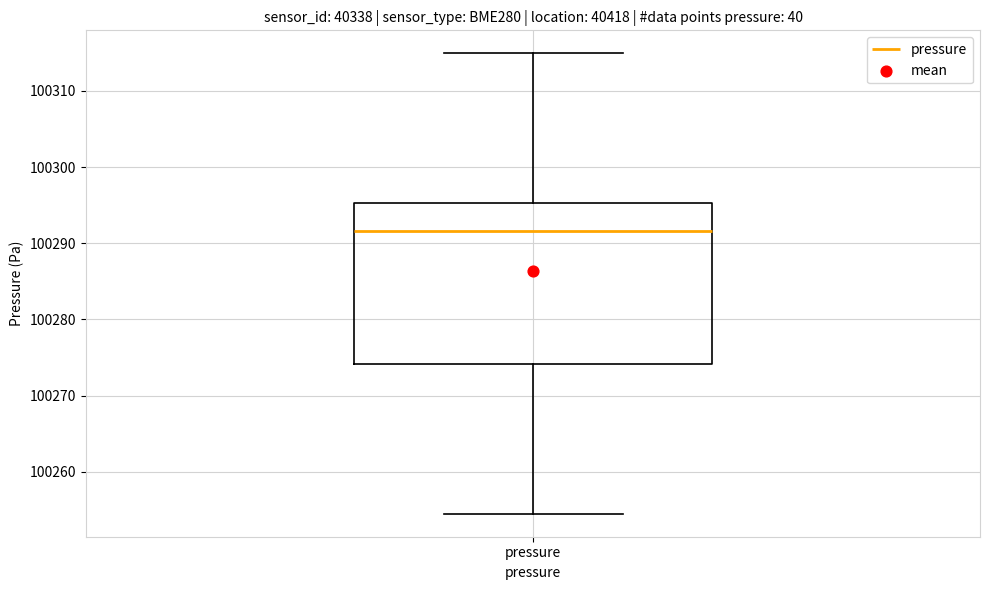

Where does the median line of the box for pressure sit on the y-axis? The values are not printed on the chart, so give them approximately, as read against the axis.

100292